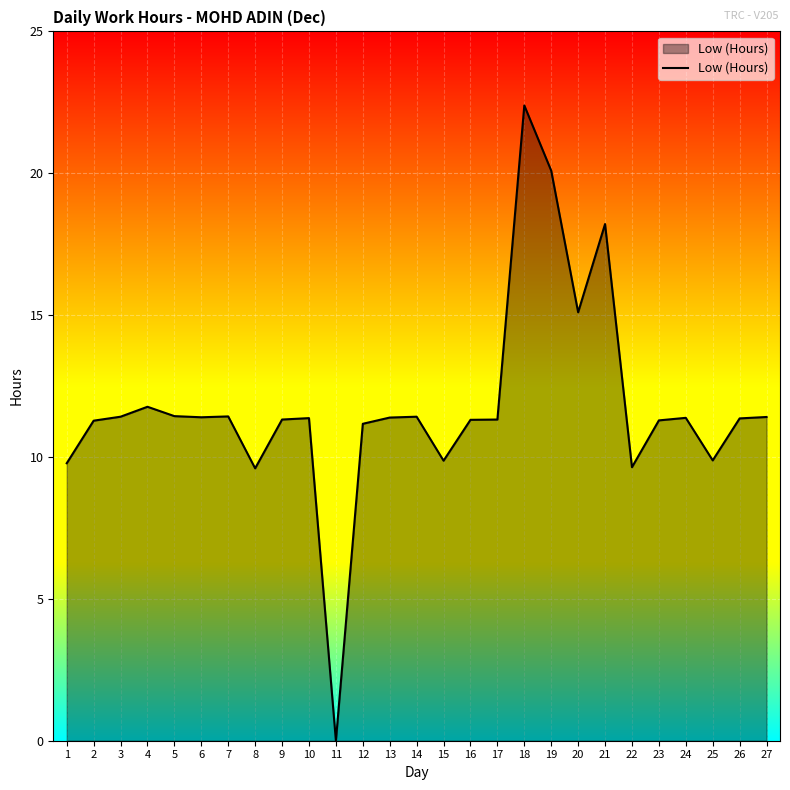

What is the change in value from 8 to 13?

+1.8